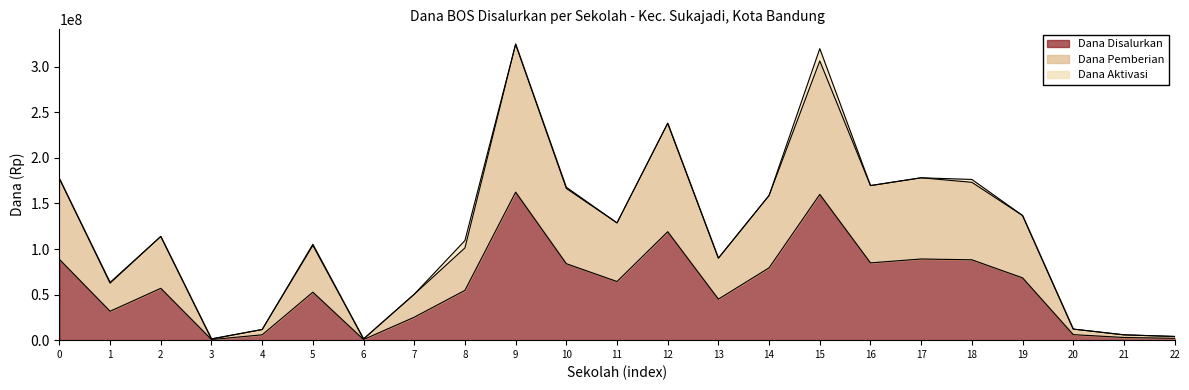

What is the maximum value for Dana Disalurkan?

162450000